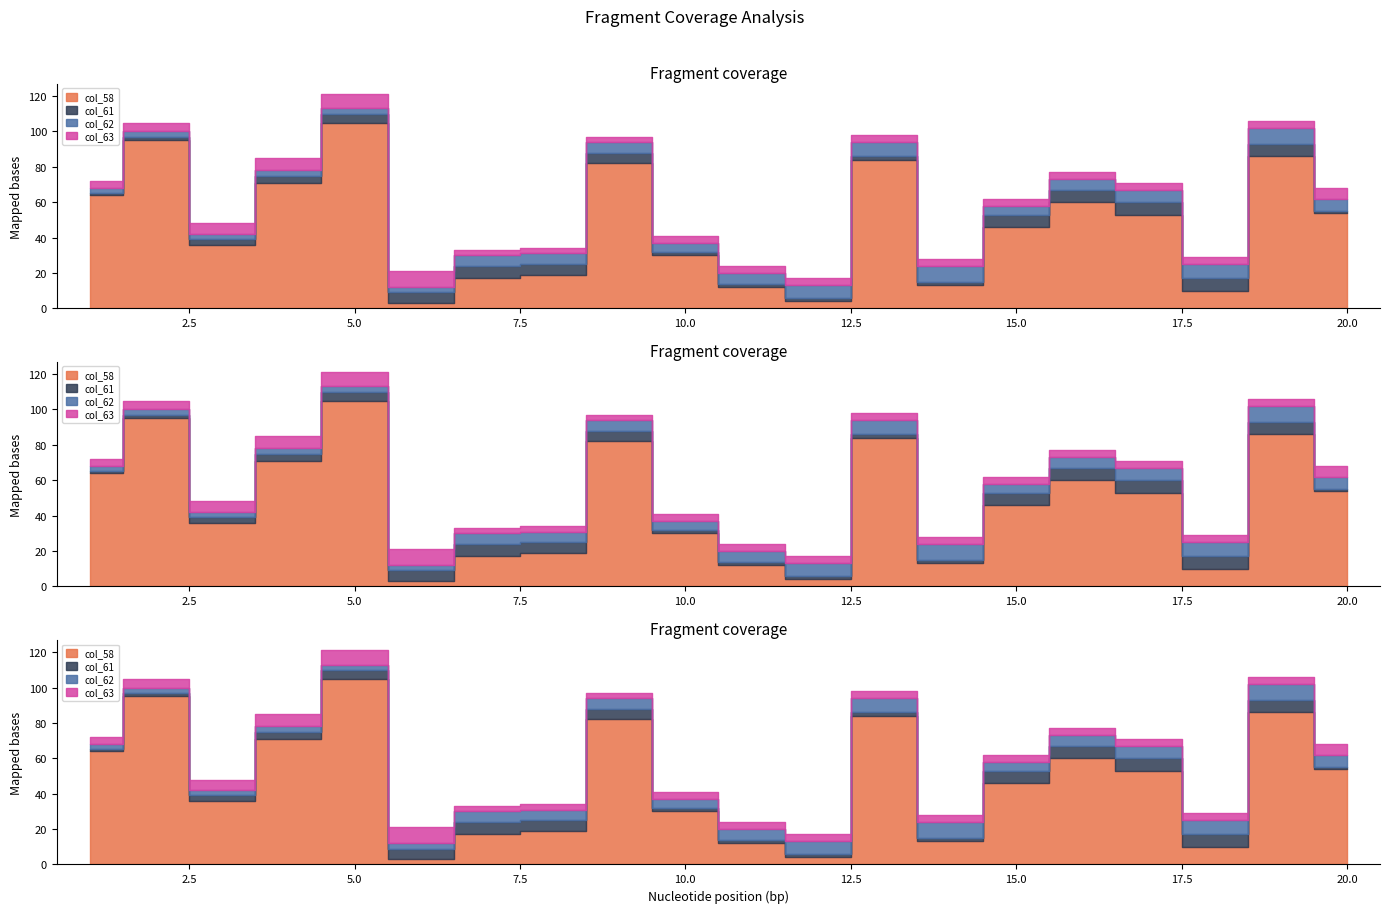

What is the minimum value shown in the chart?

1